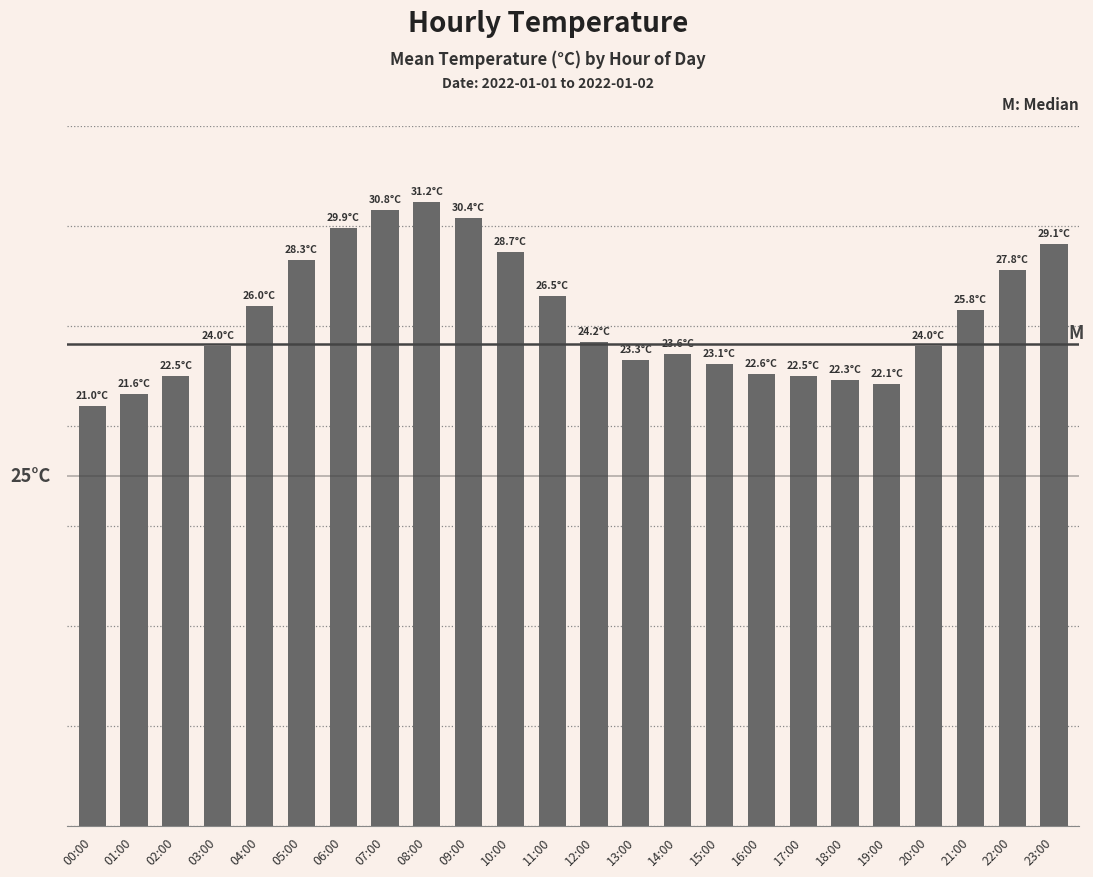

List the labels in order of value, largest first.

08:00, 07:00, 09:00, 06:00, 23:00, 10:00, 05:00, 22:00, 11:00, 04:00, 21:00, 12:00, 03:00, 20:00, 14:00, 13:00, 15:00, 16:00, 02:00, 17:00, 18:00, 19:00, 01:00, 00:00